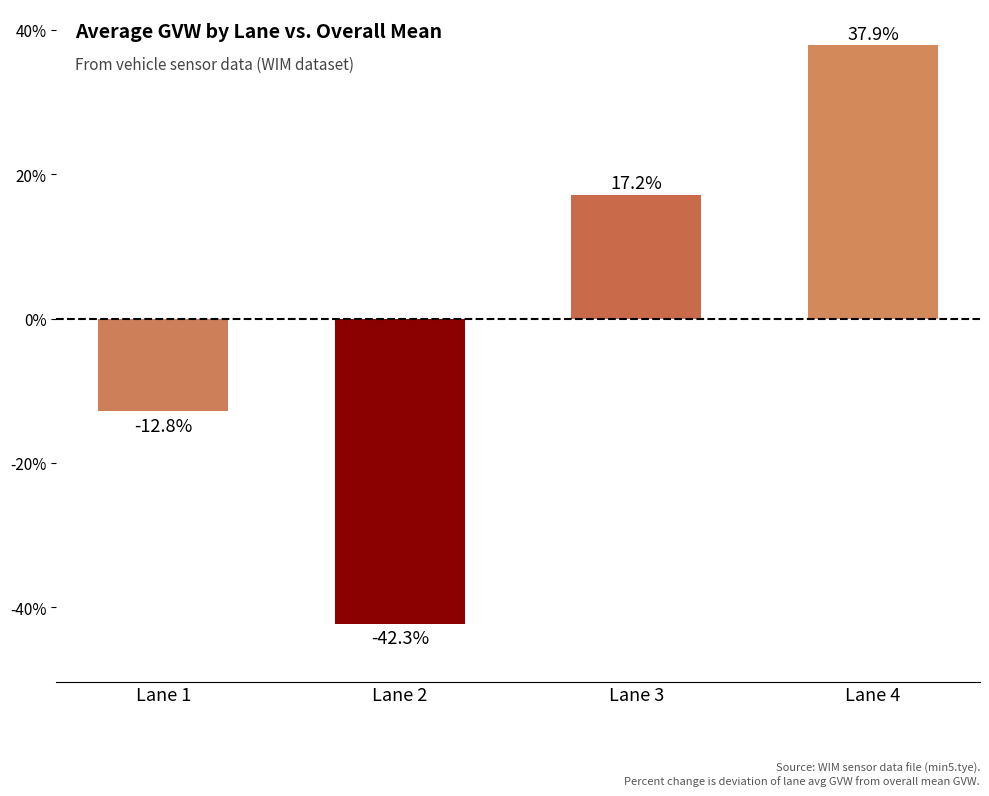

Rank the categories by value from highest to lowest.

Lane 4, Lane 3, Lane 1, Lane 2